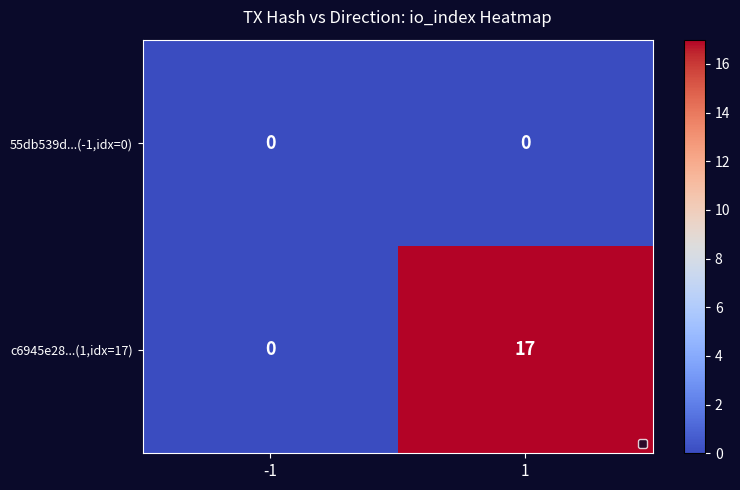

Which series has the largest total across all categories?

c6945e28...(1,idx=17)